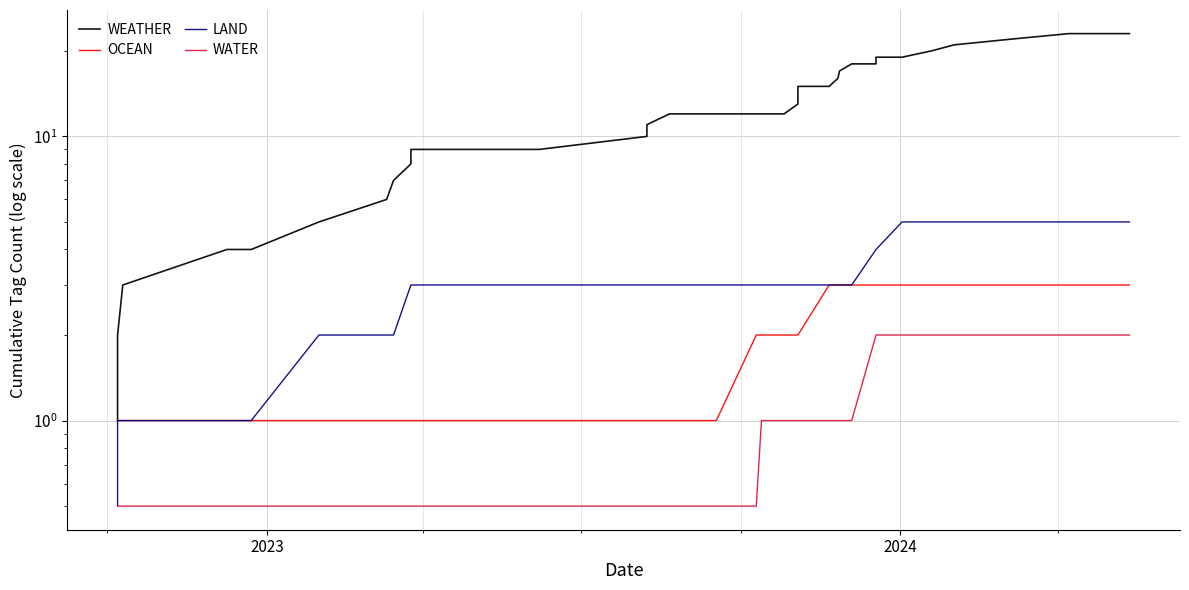

What is the difference between the maximum and minimum values in the WATER series?

1.5